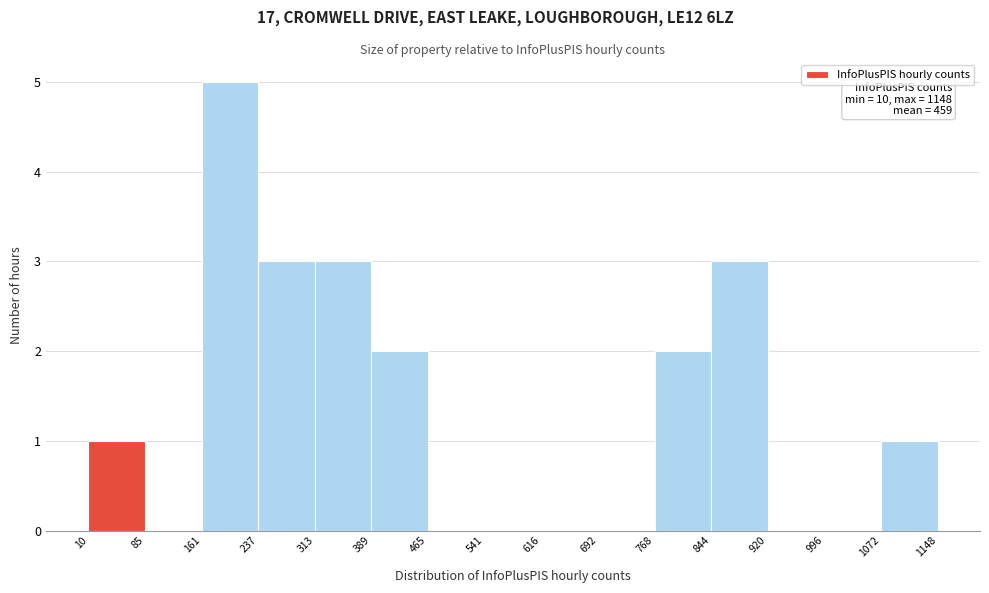

Over which range of the x-axis is the bar tallest?

161 to 237